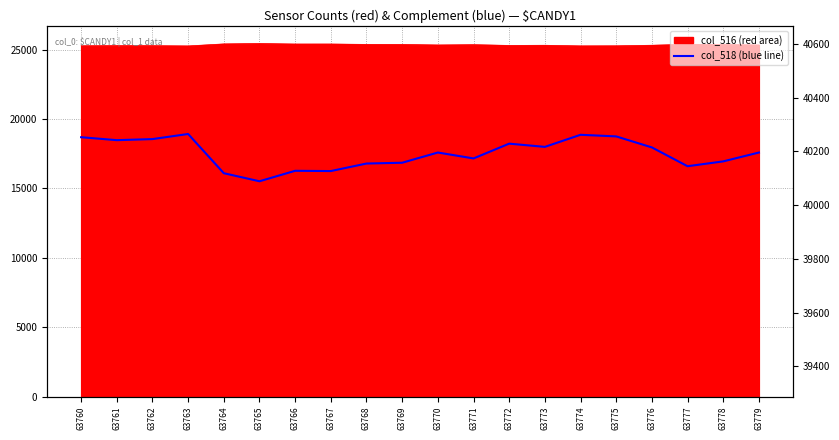

What is the value of the 2nd point from the left?

40242